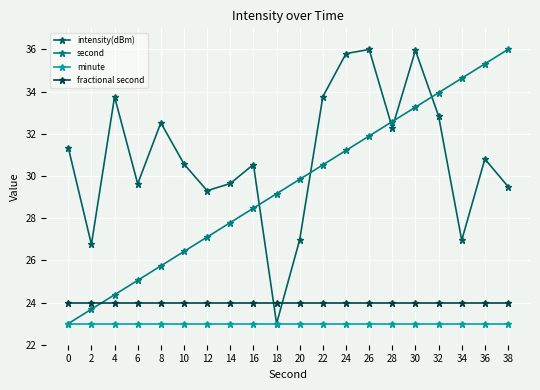

What is the lowest value of the intensity(dBm) series?

23.0